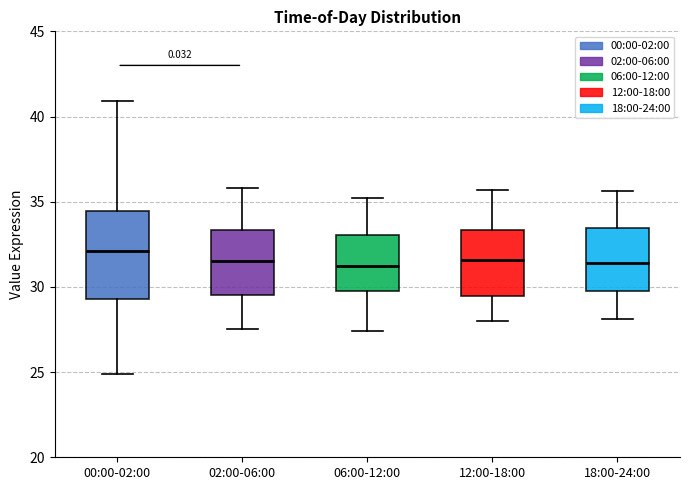

Reading left to right, transcribe this box plot: for each box, give where its median line is, the range the box spans, and where its two whiskers end, as read against the y-axis. The values are not printed on the chart, so give them approximately, as read against the axis.

00:00-02:00: median 32.0, box 29.5 to 34.5, whiskers 25.0 to 41.0
02:00-06:00: median 31.5, box 29.5 to 33.5, whiskers 27.5 to 36.0
06:00-12:00: median 31.0, box 30.0 to 33.0, whiskers 27.5 to 35.0
12:00-18:00: median 31.5, box 29.5 to 33.5, whiskers 28.0 to 35.5
18:00-24:00: median 31.5, box 30.0 to 33.5, whiskers 28.0 to 35.5